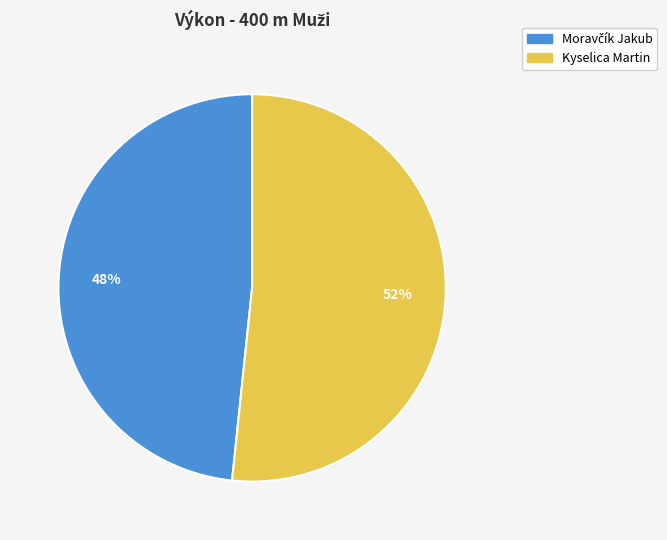

Count the number of slices in the pie.

2